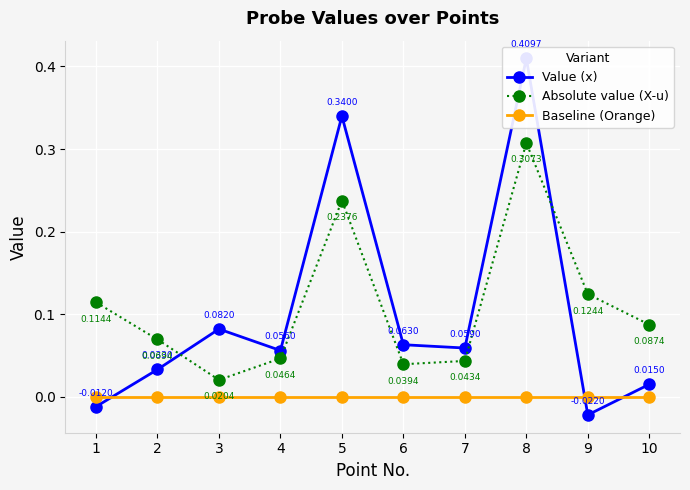

Reading left to right, what are all the values shown in this chart?

Value (x): 1=-0.0	2=0.0	3=0.1	4=0.1	5=0.3	6=0.1	7=0.1	8=0.4	9=-0.0	10=0.0
Absolute value (X-u): 1=0.1	2=0.1	3=0.0	4=0.0	5=0.2	6=0.0	7=0.0	8=0.3	9=0.1	10=0.1
Baseline (Orange): 1=0.0	2=0.0	3=0.0	4=0.0	5=0.0	6=0.0	7=0.0	8=0.0	9=0.0	10=0.0